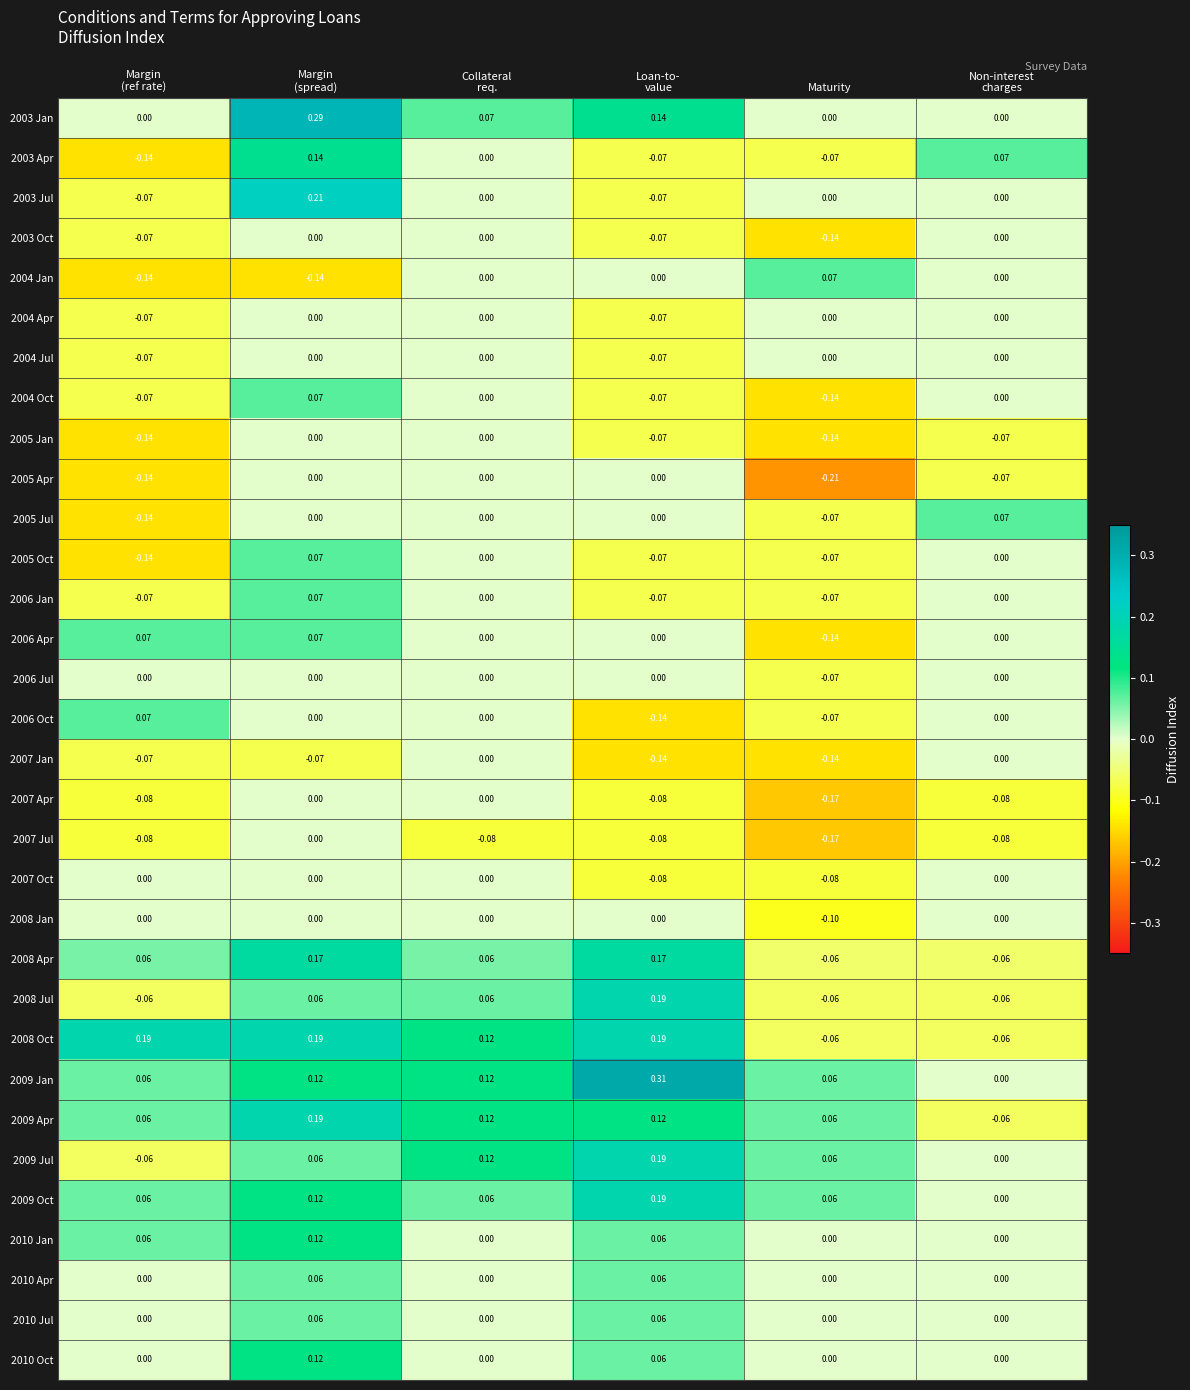

How many distinct data groups are displayed?

32